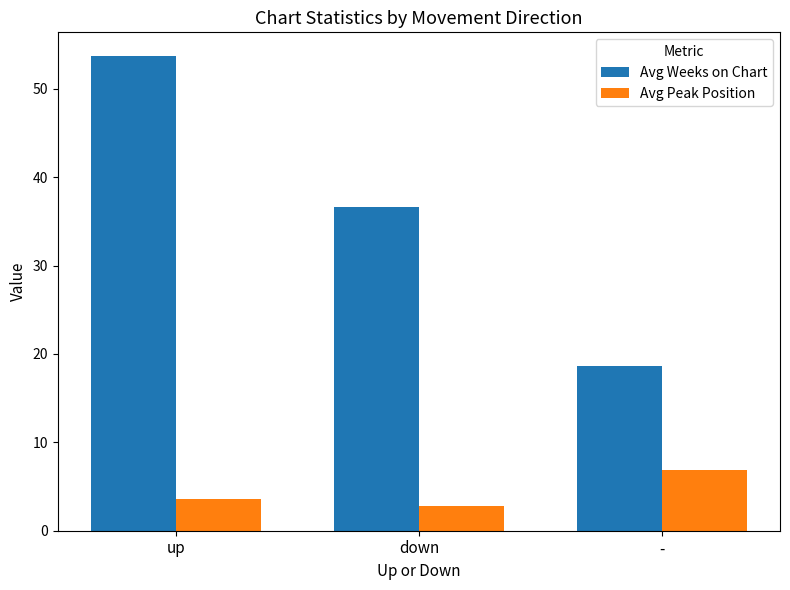

Are the bars horizontal?

No